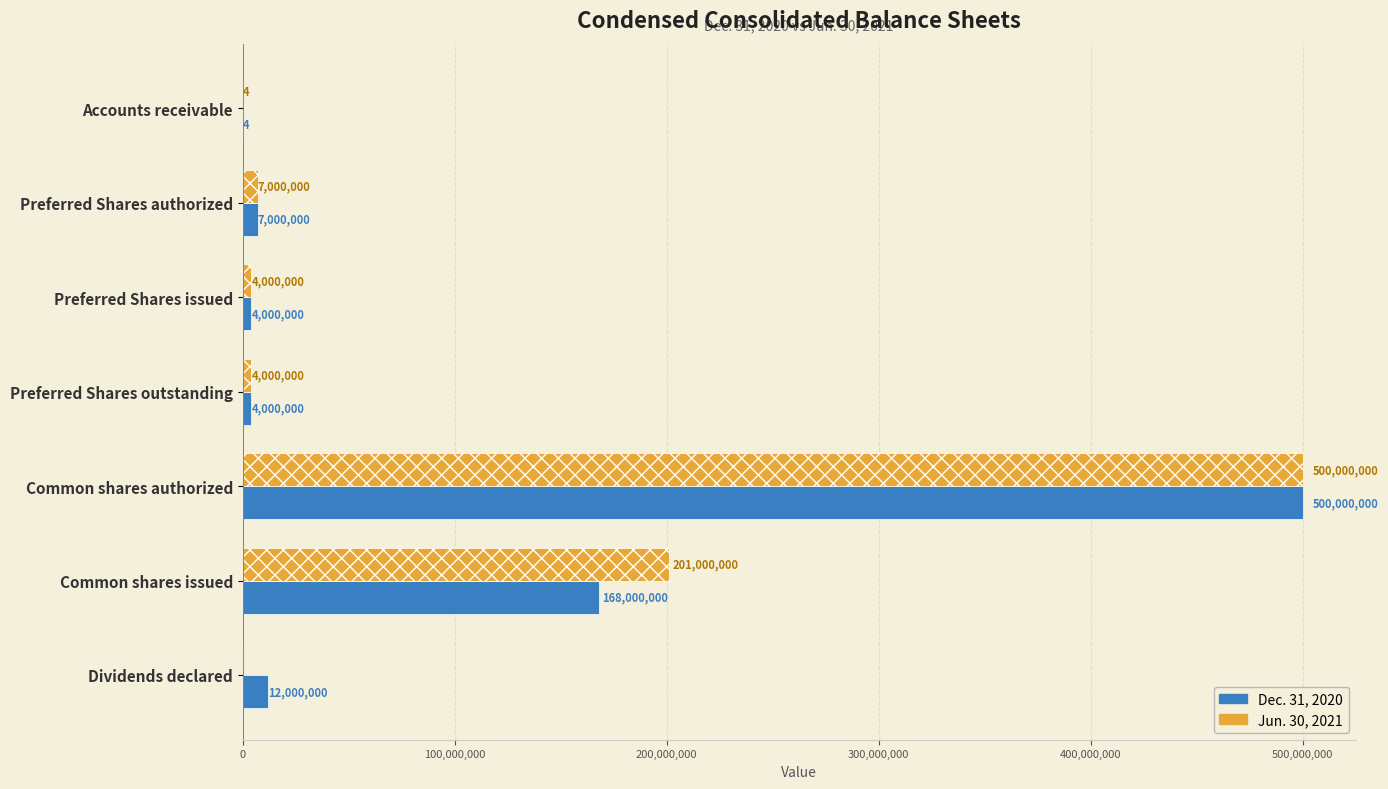

Which series has the largest total across all categories?

Jun. 30, 2021